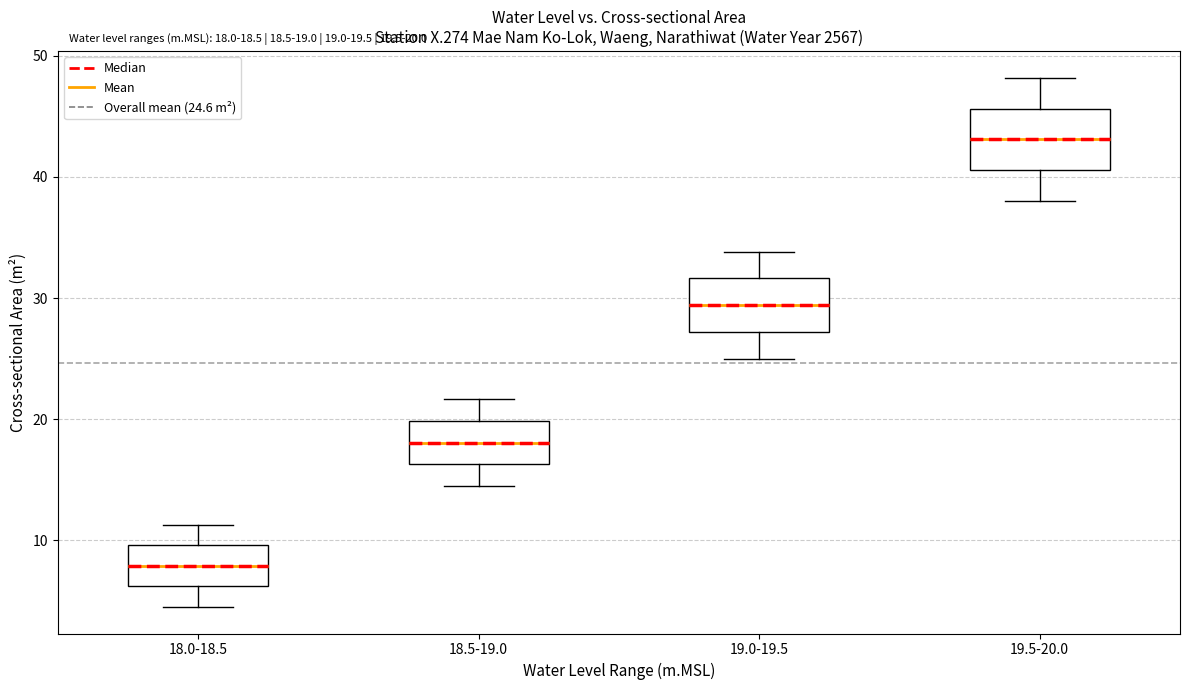

Which box has the highest median line?

19.5-20.0